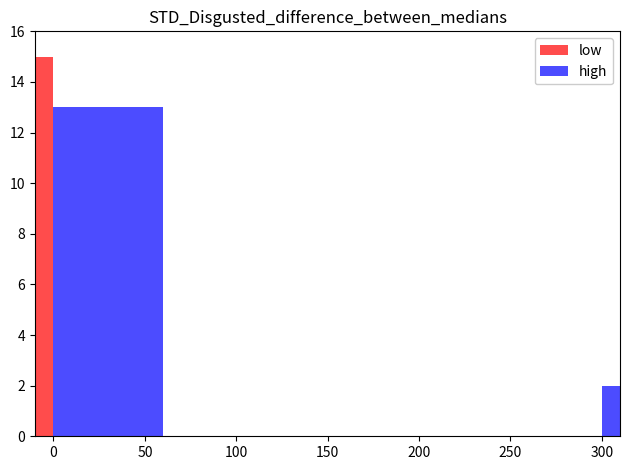

Count the number of data series in this chart.

2